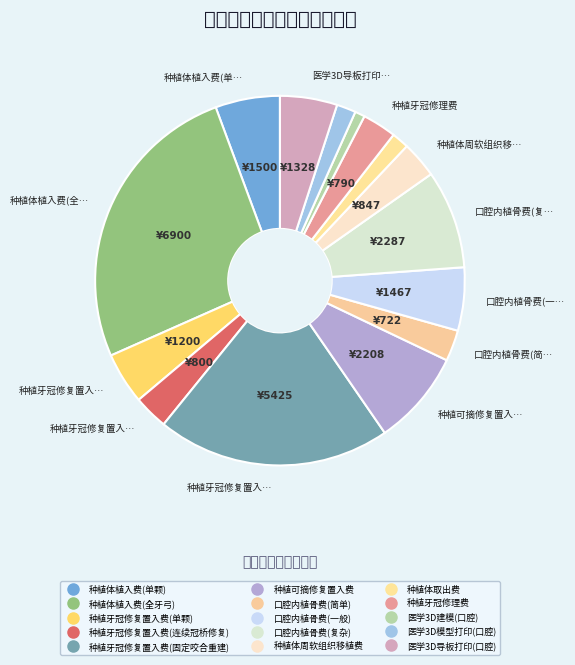

Which category has the smallest portion of the pie?

医学3D建模(口腔)